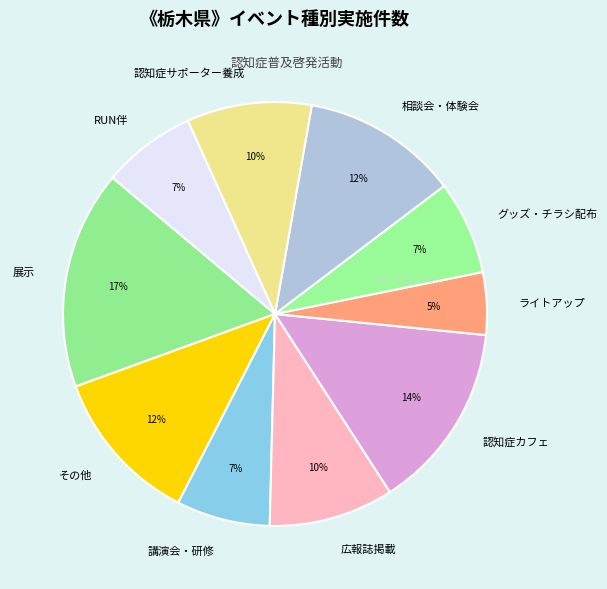

Count the number of slices in the pie.

10